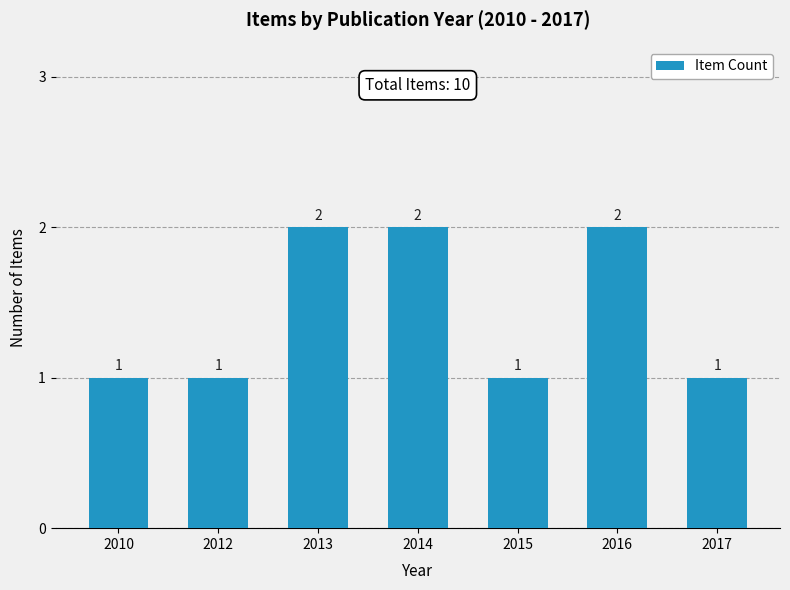

Reading left to right, extract all data points from this chart.

2010=1	2012=1	2013=2	2014=2	2015=1	2016=2	2017=1